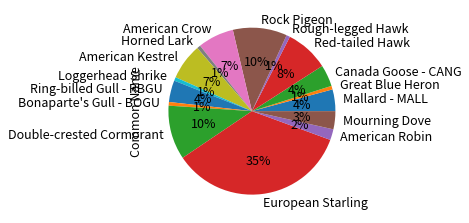

Is the sum of Rough-legged Hawk and Red-tailed Hawk greater than half?

No